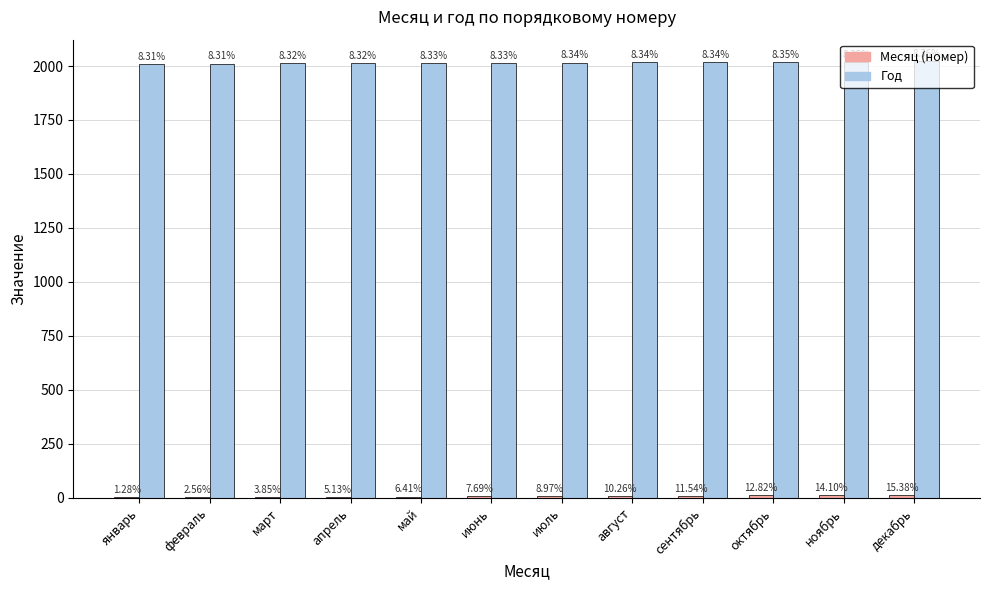

Which category has the lowest value in the Год series?

январь